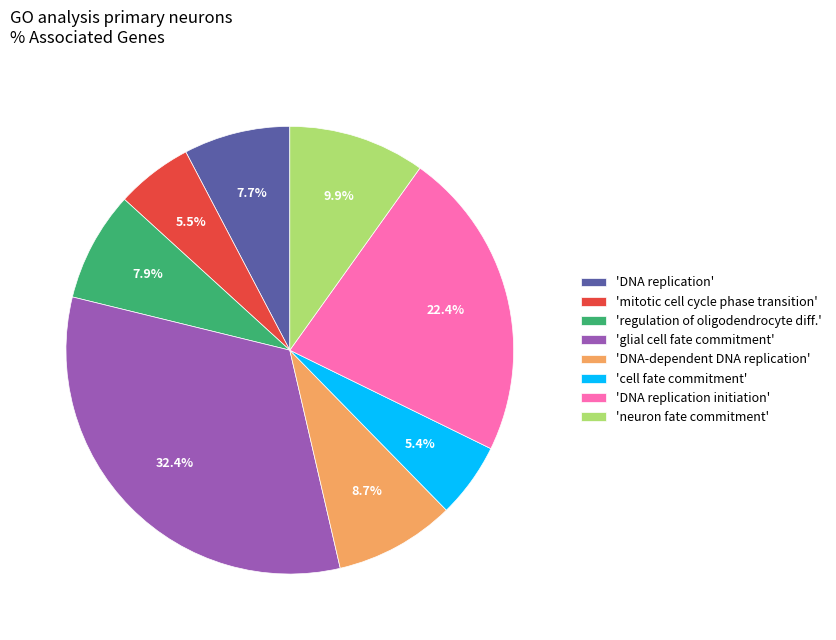

Does any single category account for the majority?

No